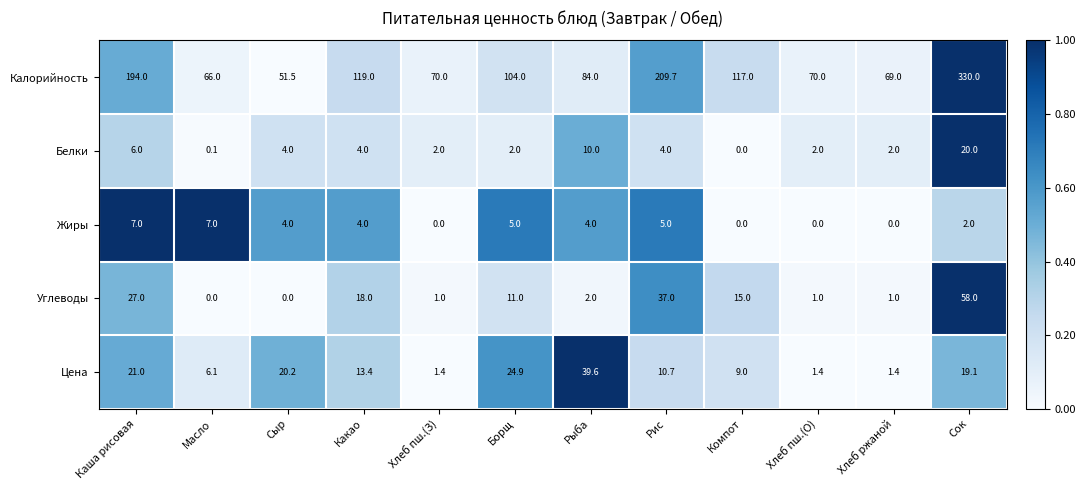

Rank the series by their maximum value, from lowest to highest.

Жиры, Белки, Цена, Углеводы, Калорийность